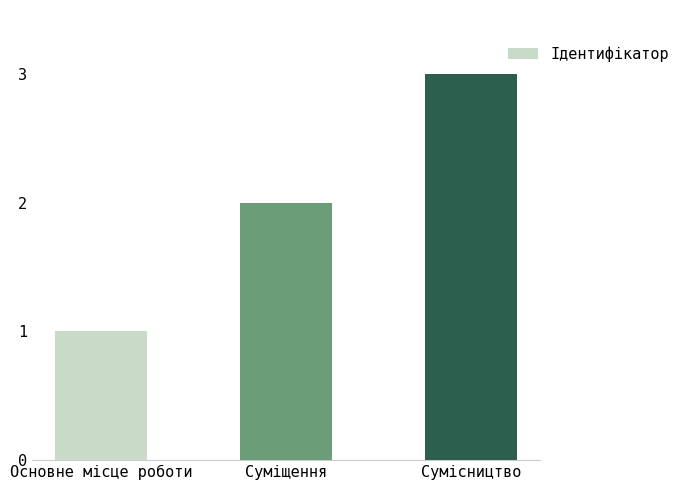

Reading right to left, transcribe all the data shown in this chart.

Сумісництво=3	Суміщення=2	Основне місце роботи=1